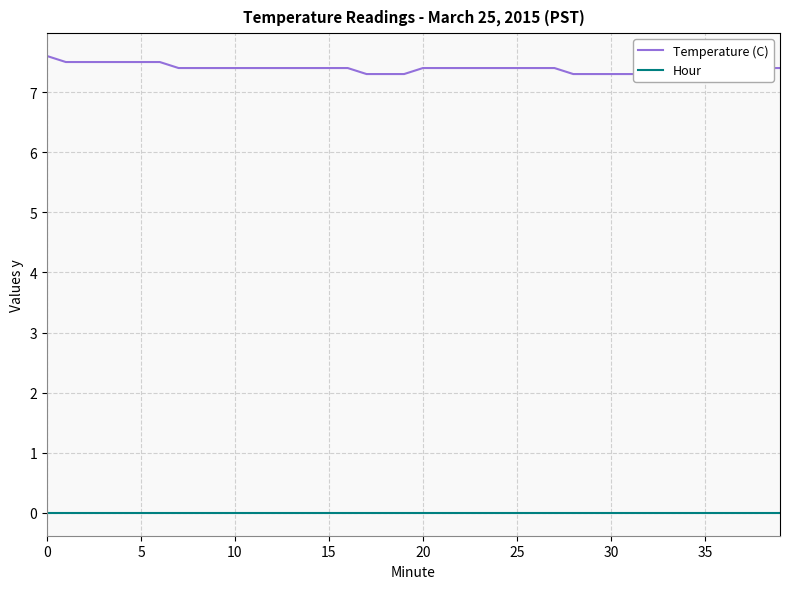

What is the sum of the Temperature (C) values at 35 and 32?

14.7